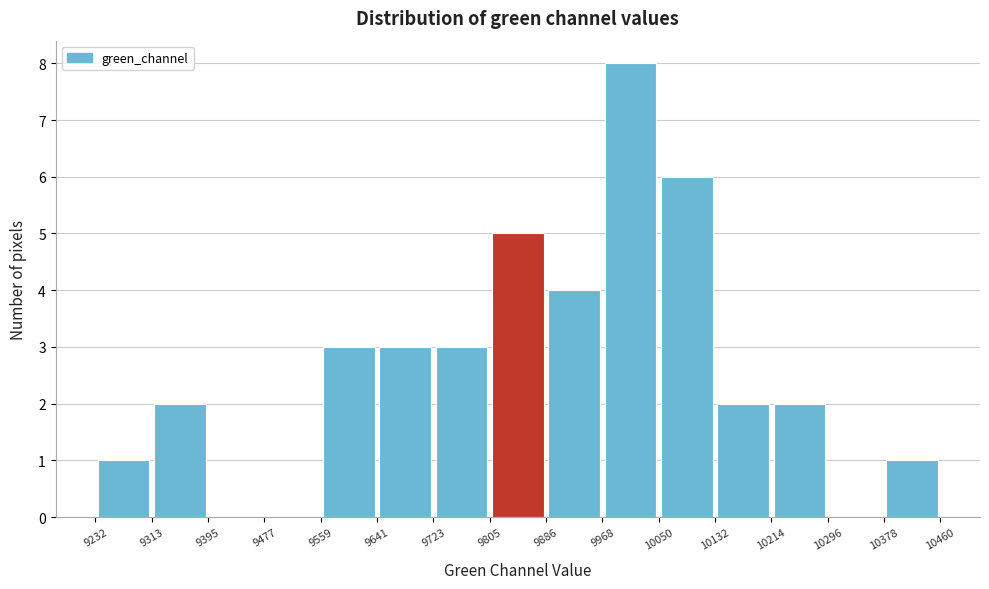

How tall is the bar that spans 9886 to 9968 on the x-axis? The values are not printed on the chart, so give them approximately, as read against the axis.

4